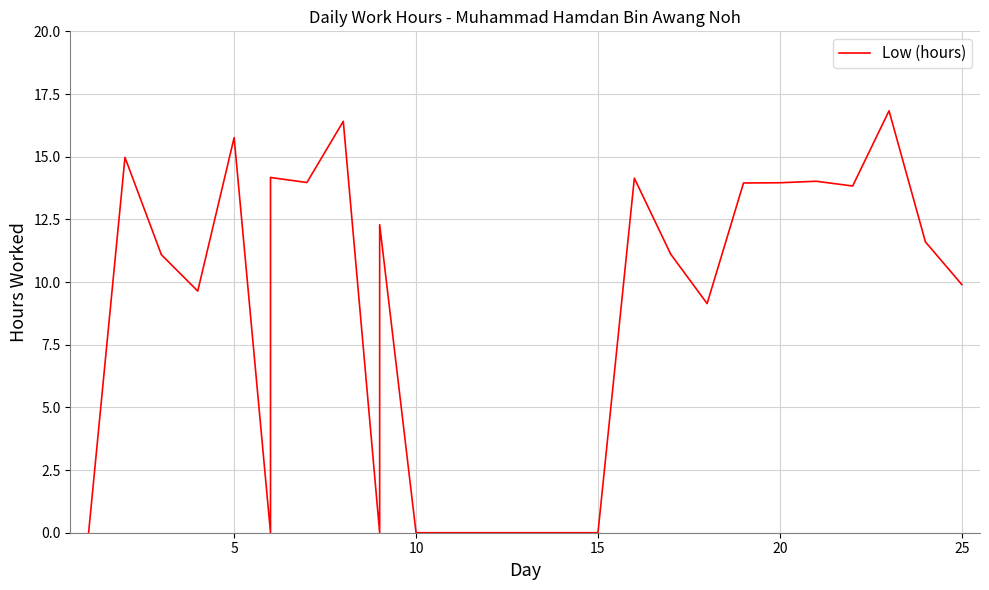

How many positive values are there?

18